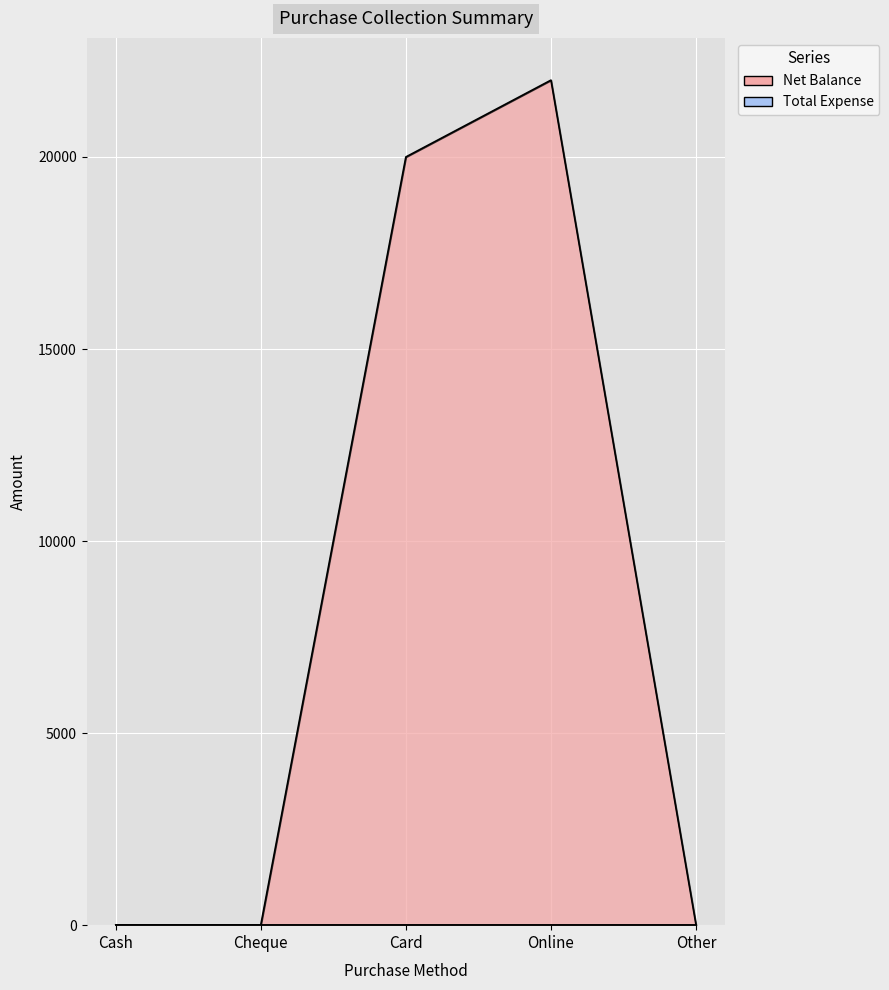

True or false: there are more than 1 points higher than both neighbors.

False